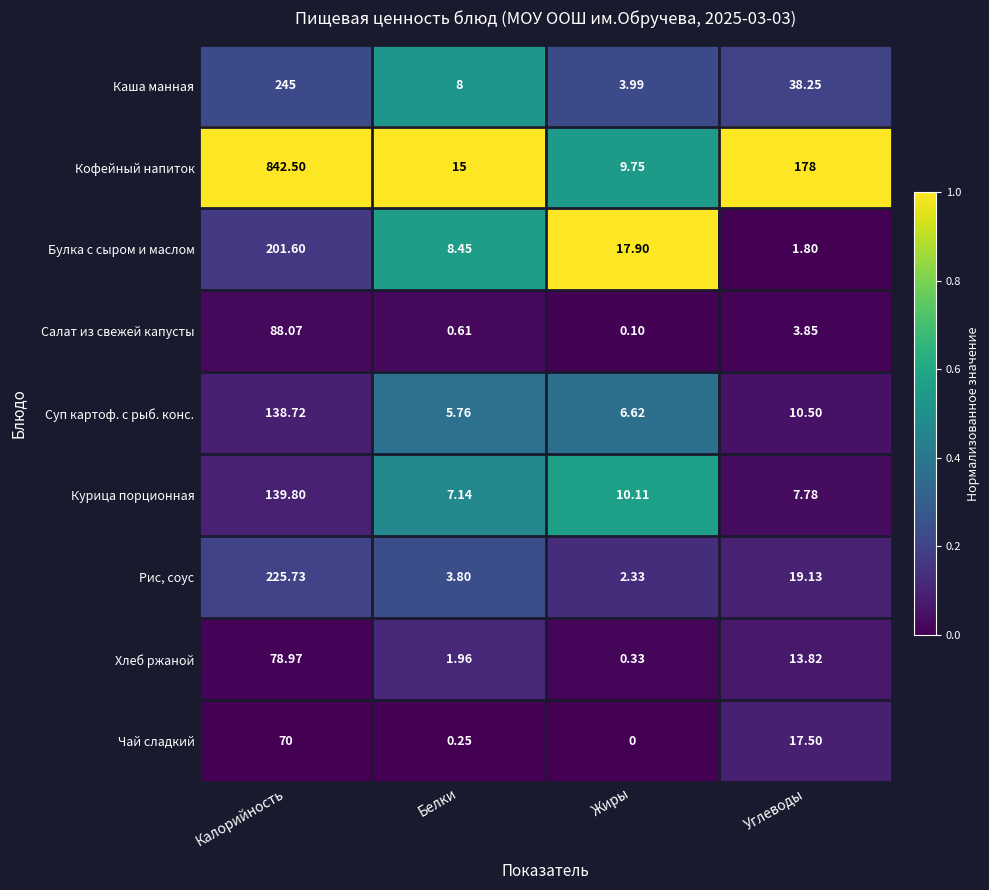

At which label is Каша манная closest to 124?

Углеводы